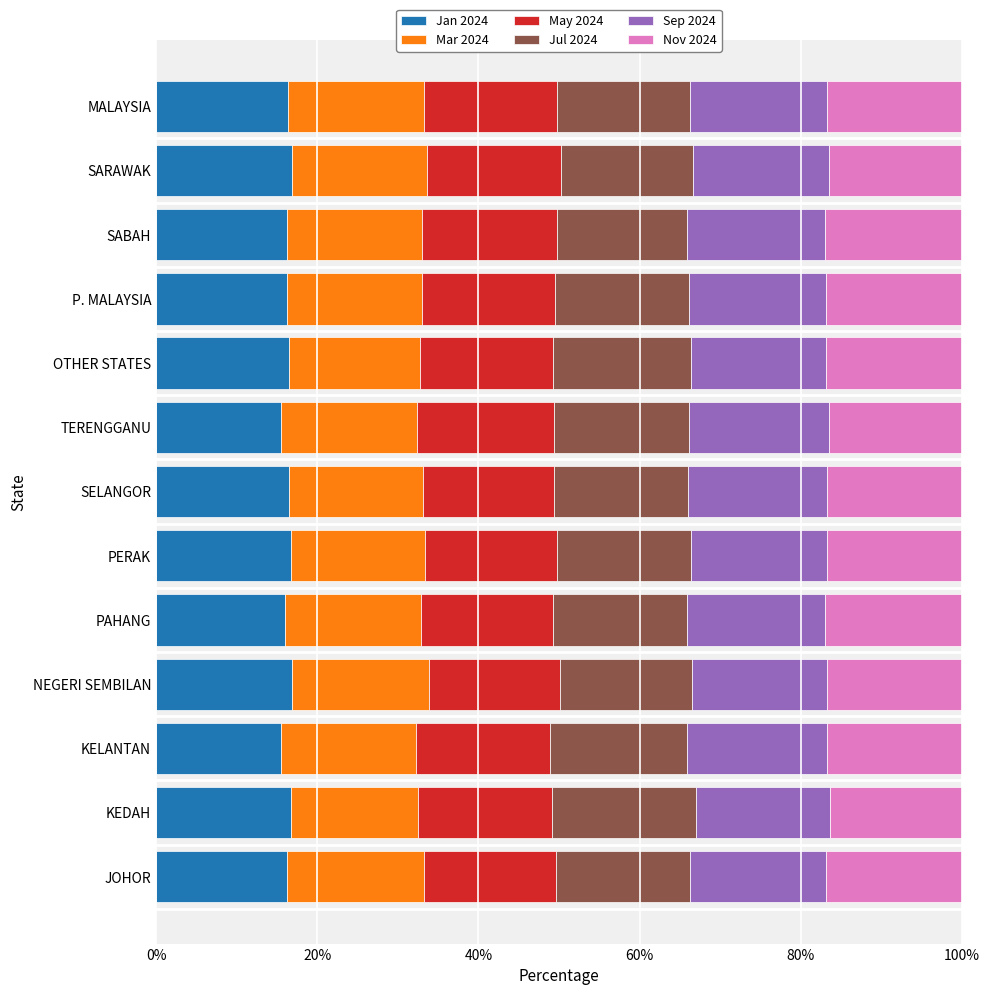

What is the maximum value for Jan 2024?

16.9